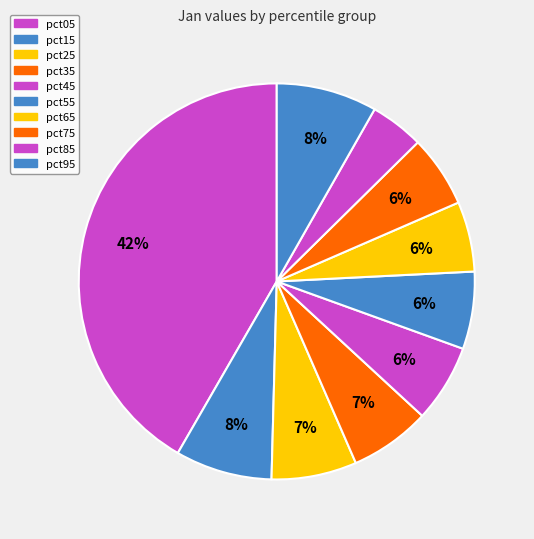

Is there a majority slice in this chart?

No